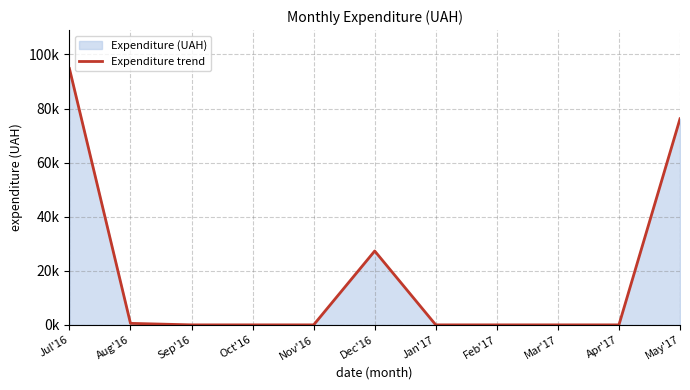

What is the maximum value shown in the chart?

94788.2